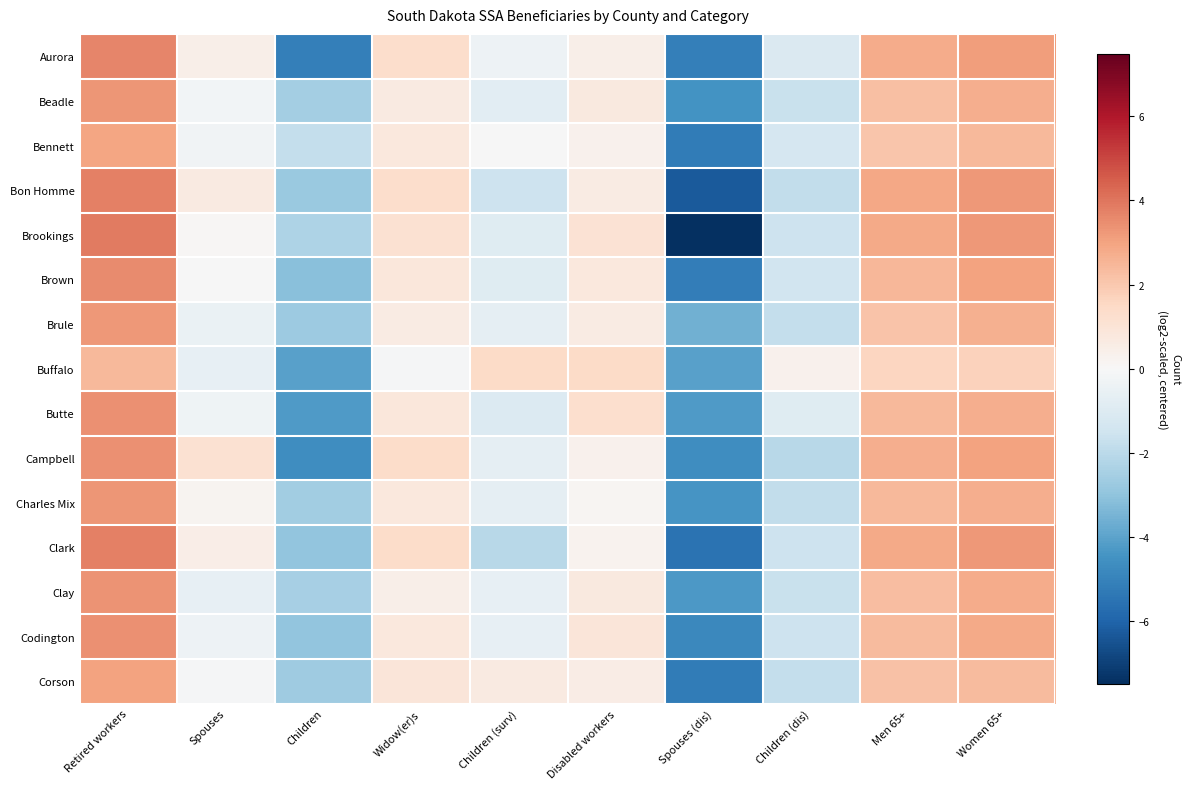

Reading right to left, extract all data points from this chart.

Aurora: Women 65+=3.1	Men 65+=2.8	Children (dis)=-1.1	Spouses (dis)=-5.1	Disabled workers=0.4	Children (surv)=-0.4	Widow(er)s=1.3	Children=-5.1	Spouses=0.4	Retired workers=3.6
Beadle: Women 65+=2.7	Men 65+=2.2	Children (dis)=-1.7	Spouses (dis)=-4.5	Disabled workers=0.8	Children (surv)=-0.8	Widow(er)s=0.7	Children=-2.6	Spouses=-0.2	Retired workers=3.3
Bennett: Women 65+=2.4	Men 65+=2.1	Children (dis)=-1.2	Spouses (dis)=-5.2	Disabled workers=0.3	Children (surv)=-0.1	Widow(er)s=0.8	Children=-1.8	Spouses=-0.3	Retired workers=3.0
Bon Homme: Women 65+=3.3	Men 65+=2.9	Children (dis)=-1.9	Spouses (dis)=-6.3	Disabled workers=0.6	Children (surv)=-1.6	Widow(er)s=1.3	Children=-2.8	Spouses=0.7	Retired workers=3.8
Brookings: Women 65+=3.2	Men 65+=2.8	Children (dis)=-1.5	Spouses (dis)=-7.5	Disabled workers=1.1	Children (surv)=-0.9	Widow(er)s=1.1	Children=-2.3	Spouses=0.1	Retired workers=3.9
Brown: Women 65+=3.0	Men 65+=2.5	Children (dis)=-1.5	Spouses (dis)=-5.2	Disabled workers=0.8	Children (surv)=-0.9	Widow(er)s=0.8	Children=-3.1	Spouses=-0.1	Retired workers=3.6
Brule: Women 65+=2.7	Men 65+=2.1	Children (dis)=-1.8	Spouses (dis)=-3.6	Disabled workers=0.6	Children (surv)=-0.7	Widow(er)s=0.6	Children=-2.7	Spouses=-0.5	Retired workers=3.2
Buffalo: Women 65+=1.7	Men 65+=1.6	Children (dis)=0.3	Spouses (dis)=-4.1	Disabled workers=1.4	Children (surv)=1.4	Widow(er)s=-0.1	Children=-4.1	Spouses=-0.6	Retired workers=2.4
Butte: Women 65+=2.7	Men 65+=2.4	Children (dis)=-0.9	Spouses (dis)=-4.2	Disabled workers=1.3	Children (surv)=-1.0	Widow(er)s=0.8	Children=-4.2	Spouses=-0.3	Retired workers=3.4
Campbell: Women 65+=3.0	Men 65+=2.7	Children (dis)=-2.1	Spouses (dis)=-4.7	Disabled workers=0.3	Children (surv)=-0.7	Widow(er)s=1.4	Children=-4.7	Spouses=1.2	Retired workers=3.4
Charles Mix: Women 65+=2.7	Men 65+=2.4	Children (dis)=-1.8	Spouses (dis)=-4.4	Disabled workers=0.1	Children (surv)=-0.7	Widow(er)s=0.8	Children=-2.6	Spouses=0.2	Retired workers=3.3
Clark: Women 65+=3.3	Men 65+=2.8	Children (dis)=-1.5	Spouses (dis)=-5.5	Disabled workers=0.3	Children (surv)=-2.1	Widow(er)s=1.4	Children=-2.9	Spouses=0.5	Retired workers=3.8
Clay: Women 65+=2.8	Men 65+=2.3	Children (dis)=-1.7	Spouses (dis)=-4.3	Disabled workers=0.8	Children (surv)=-0.6	Widow(er)s=0.4	Children=-2.5	Spouses=-0.6	Retired workers=3.4
Codington: Women 65+=2.8	Men 65+=2.4	Children (dis)=-1.6	Spouses (dis)=-4.8	Disabled workers=0.9	Children (surv)=-0.6	Widow(er)s=0.8	Children=-2.9	Spouses=-0.4	Retired workers=3.4
Corson: Women 65+=2.4	Men 65+=2.2	Children (dis)=-1.8	Spouses (dis)=-5.2	Disabled workers=0.6	Children (surv)=0.7	Widow(er)s=0.9	Children=-2.7	Spouses=-0.1	Retired workers=3.0